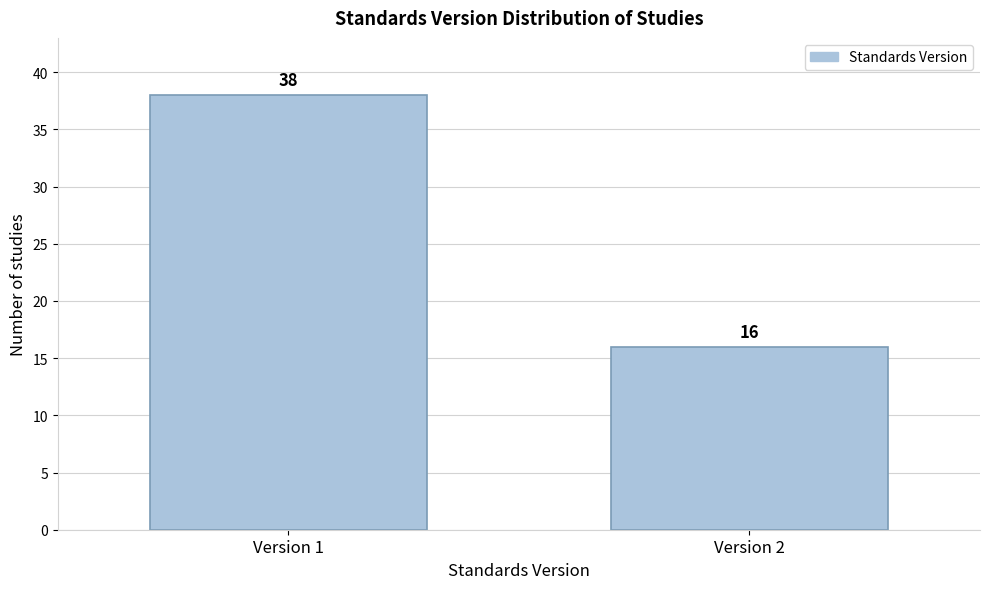

Reading left to right, what are all the values shown in this chart?

38	16